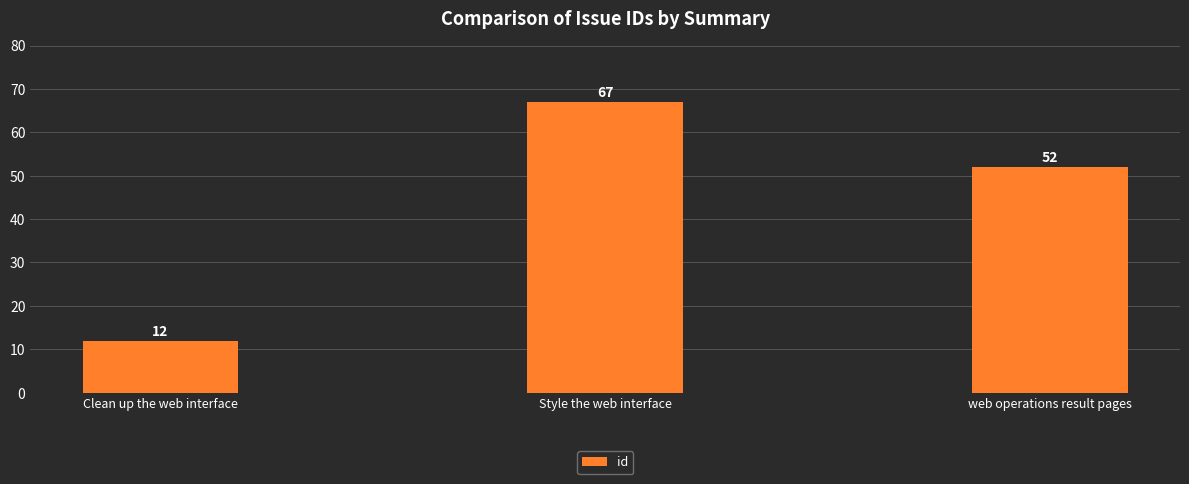

Count the number of data series in this chart.

1